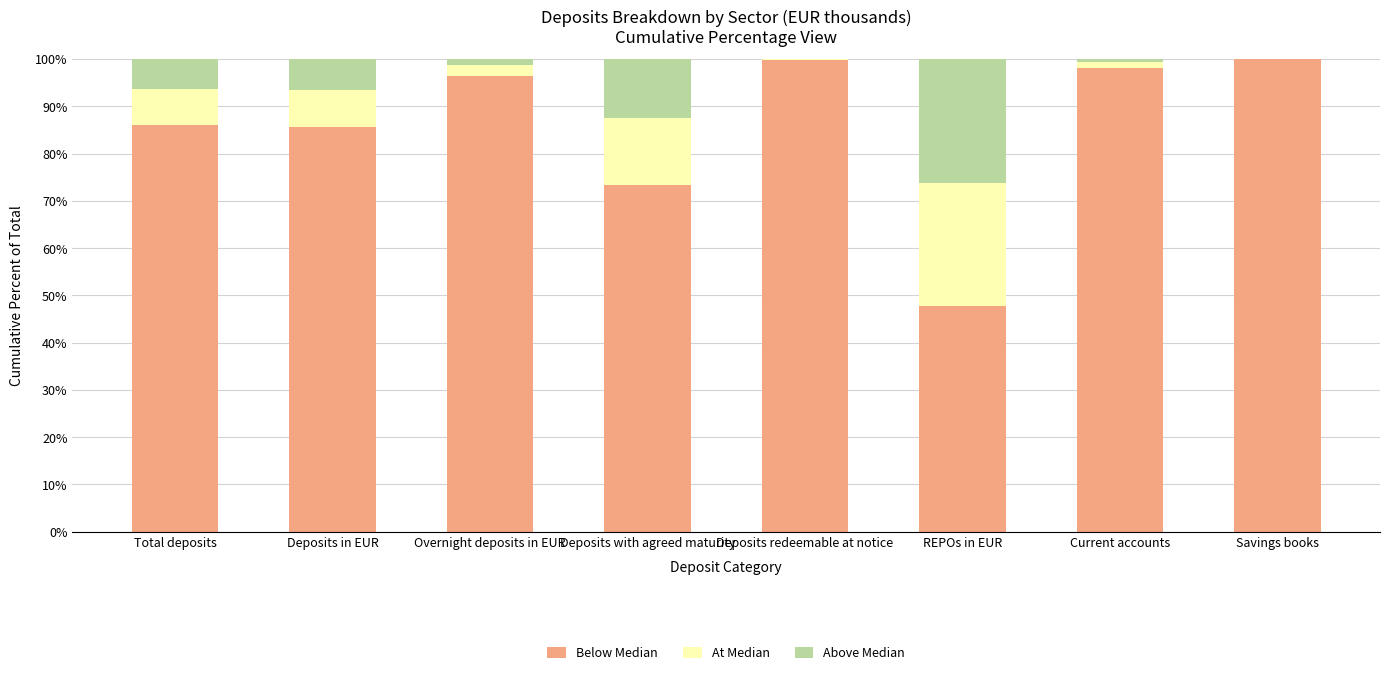

What are all the series names shown in the legend?

Below Median, At Median, Above Median